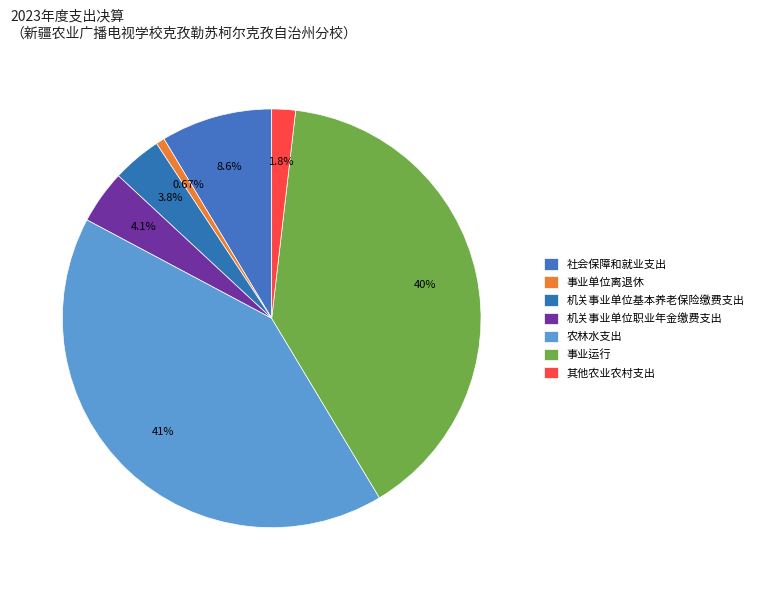

To the nearest percent, what is the average slice percentage?

14%